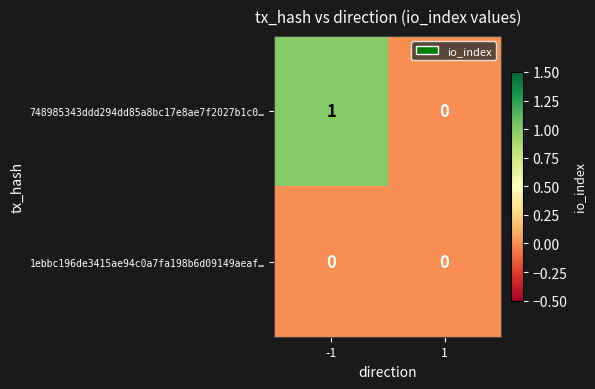

Which series has the widest spread of values?

748985343ddd294dd85a8bc17e8ae7f2027b1c0…